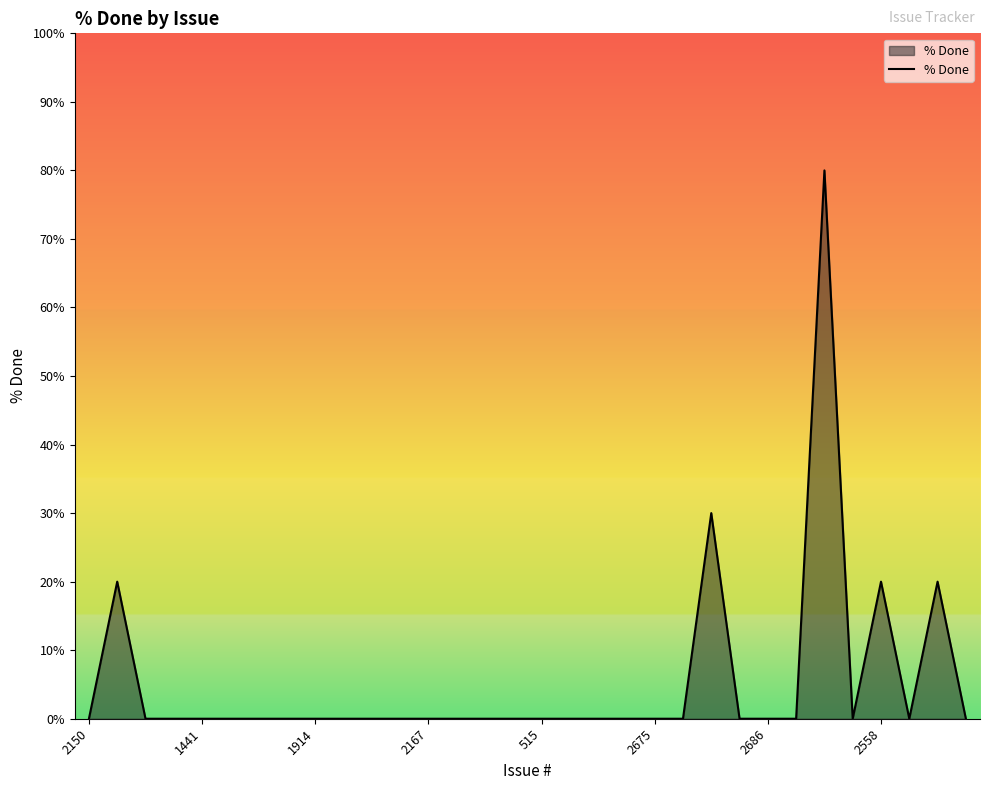

What is the difference between the maximum and minimum values?

80